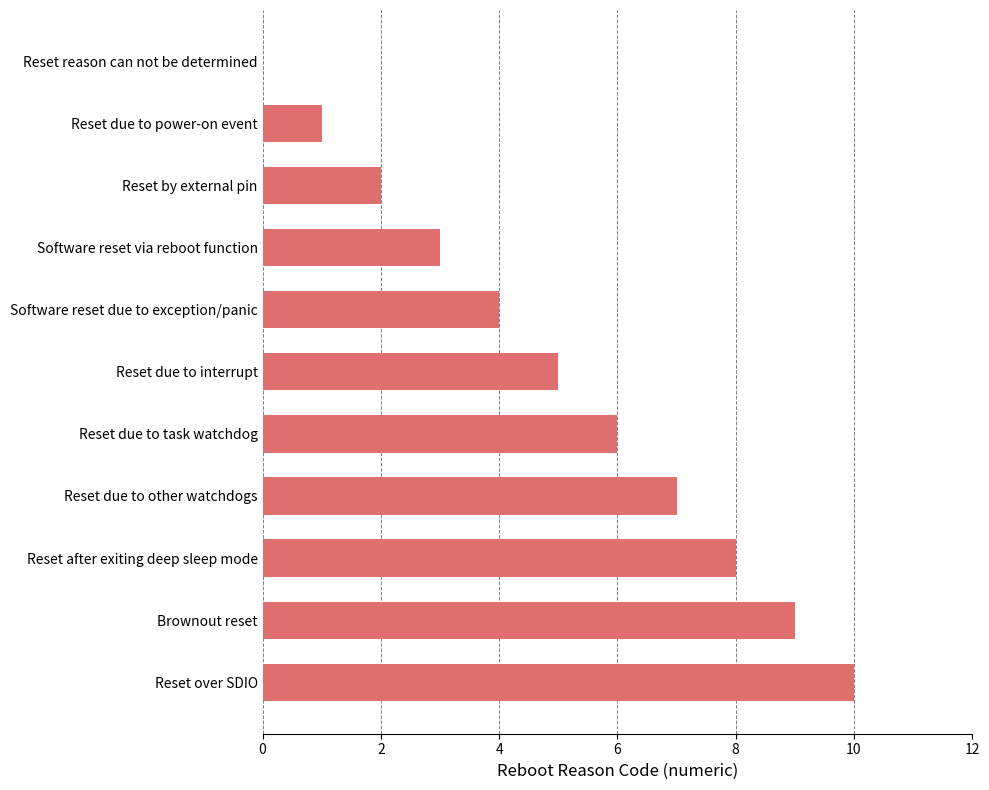

What is the ratio of the value at Software reset due to exception/panic to the value at Reset over SDIO?

0.4